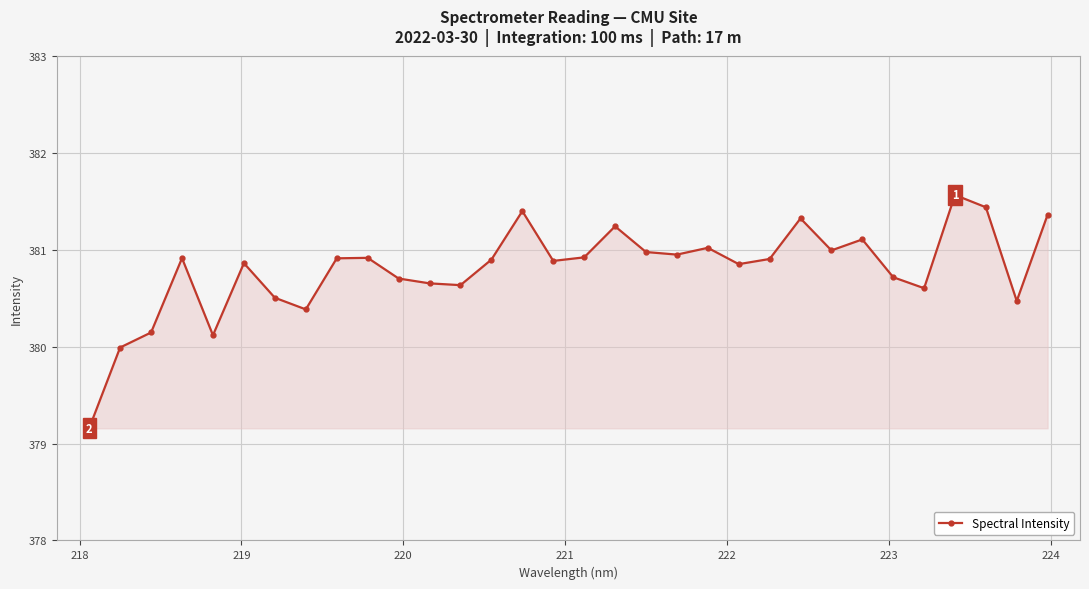

What is the smallest value displayed?

379.2